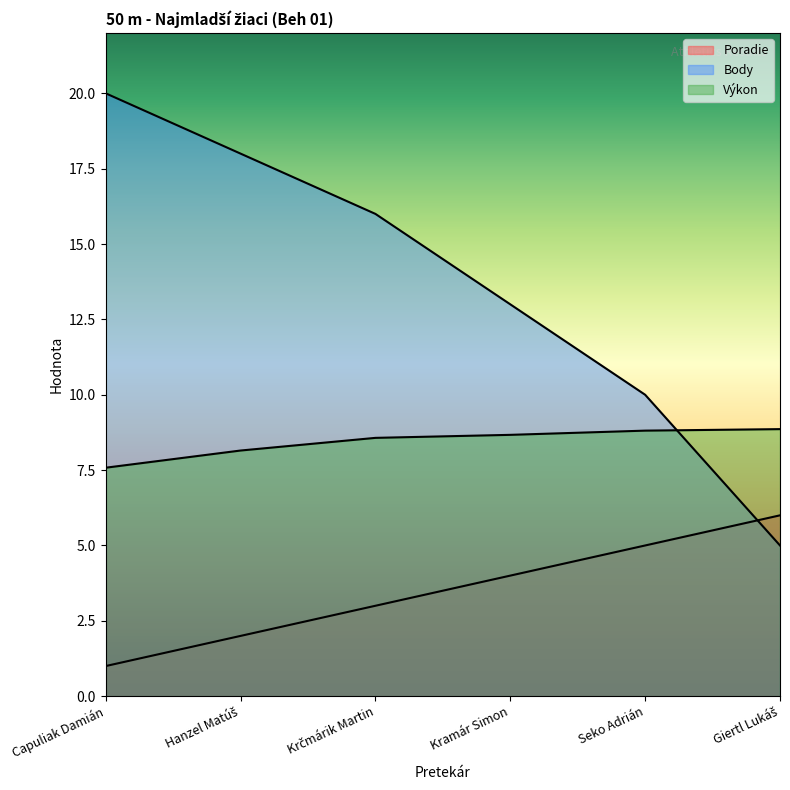

At which label does Výkon reach its minimum?

Capuliak Damián